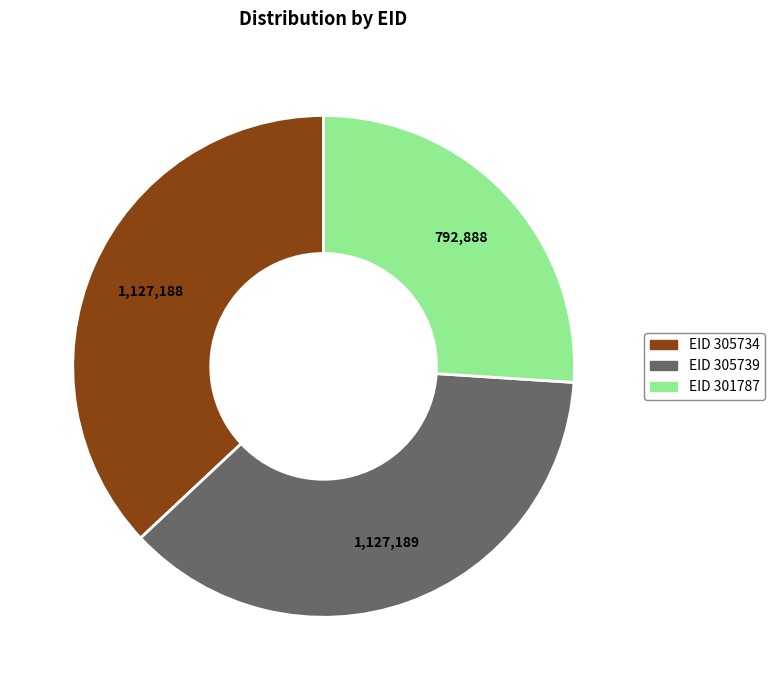

Count the number of slices in the pie.

3